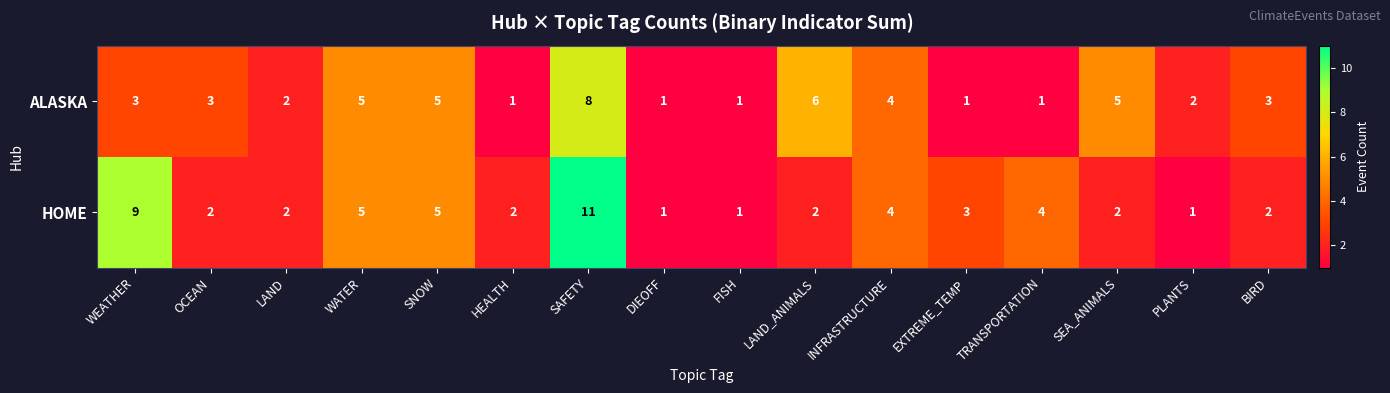

Is it true that ALASKA equals 1 at FISH?

True